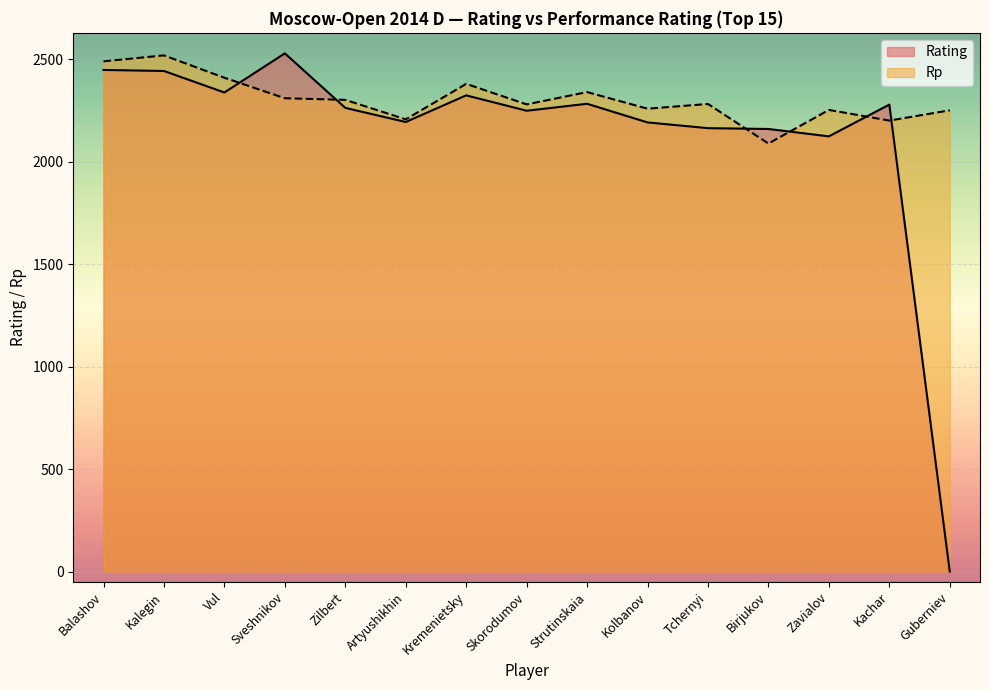

How many lines are shown in the chart?

2